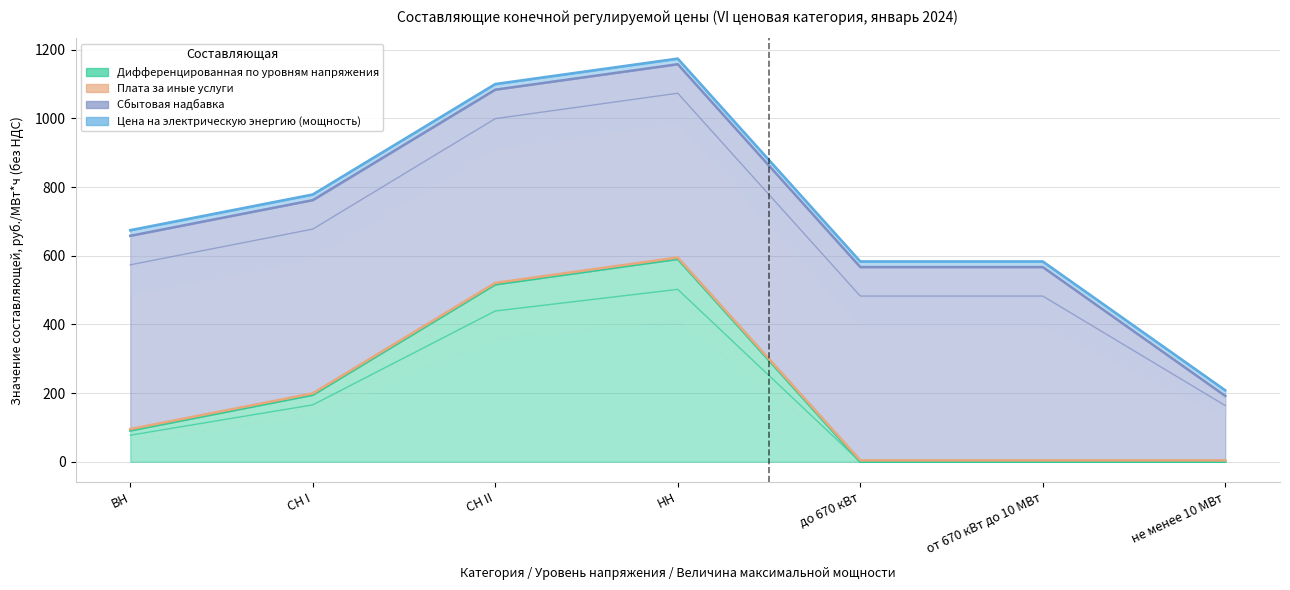

True or false: Сбытовая надбавка and Цена на электрическую энергию (мощность) intersect in this chart.

False